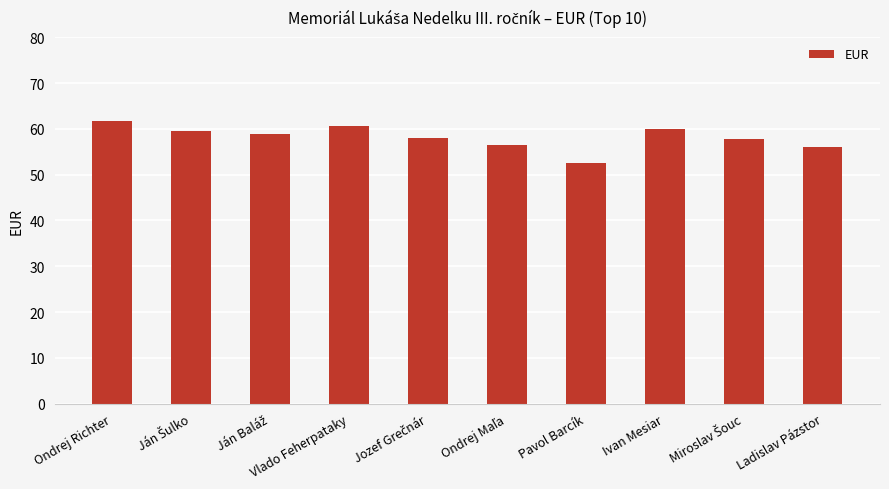

The value at Ladislav Pázstor is 12.1. True or false?

False